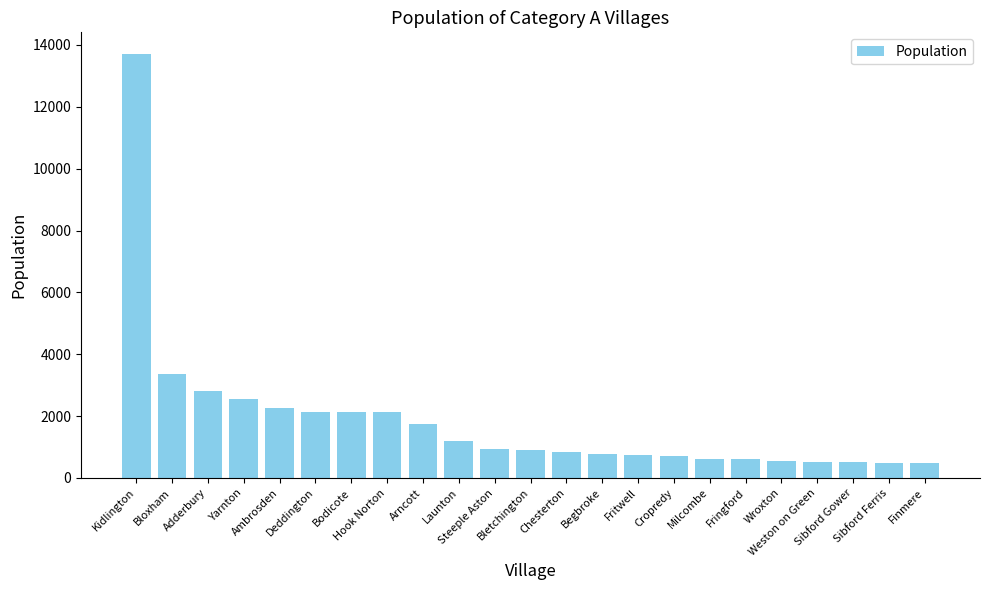

What is the difference between the maximum and second lowest values?

13247